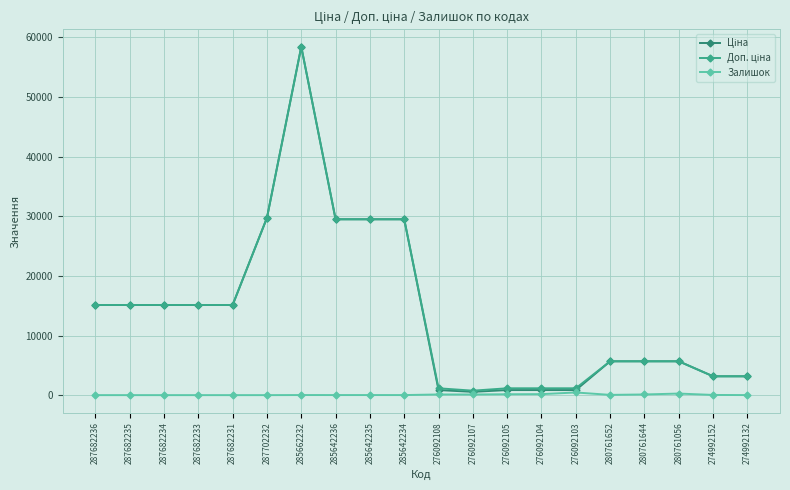

How many lines are shown in the chart?

3